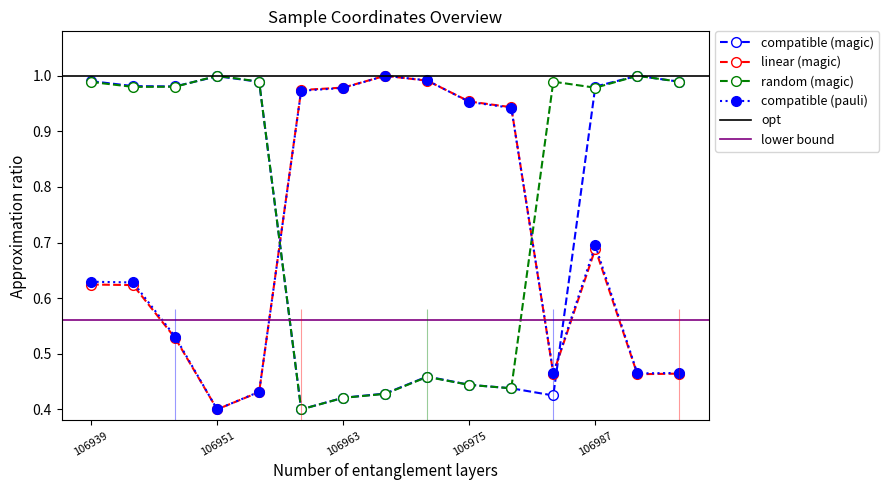

True or false: lon_dd has more than 1 points higher than both neighbors.

True